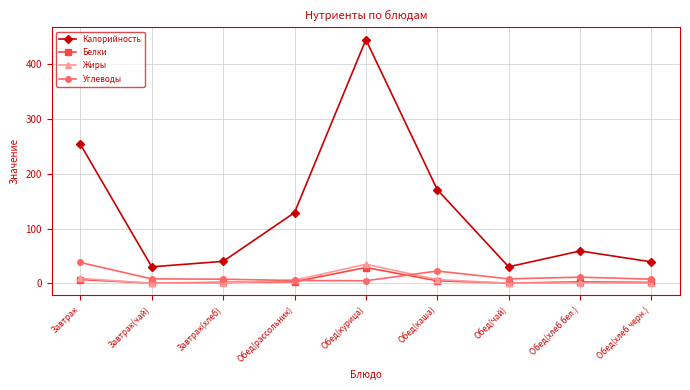

Is this an area chart (filled region under the line)?

No